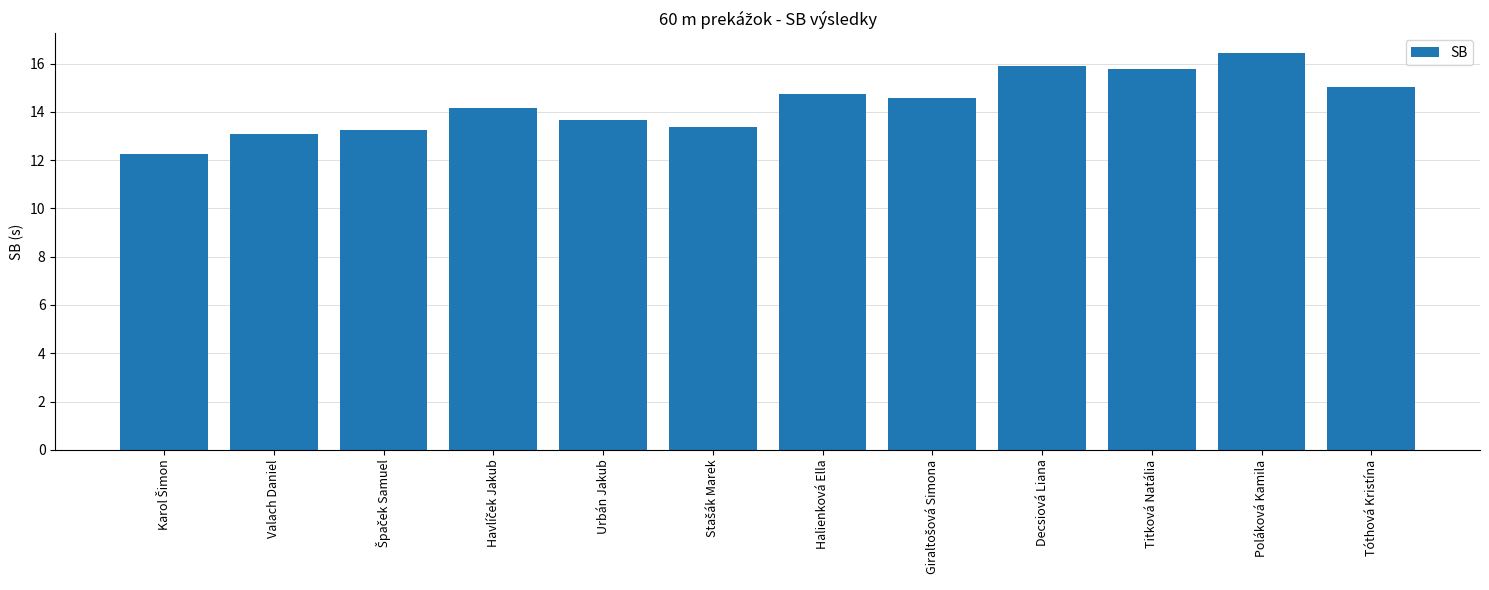

Are the bars horizontal?

No